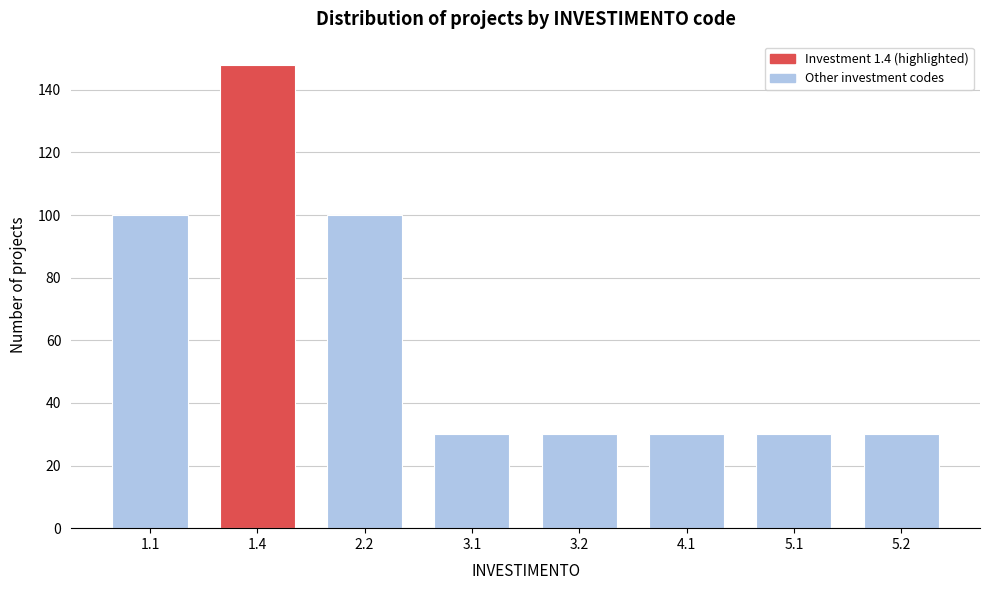

Reading left to right, list all the values displayed in this chart.

1.1=100	1.4=148	2.2=100	3.1=30	3.2=30	4.1=30	5.1=30	5.2=30